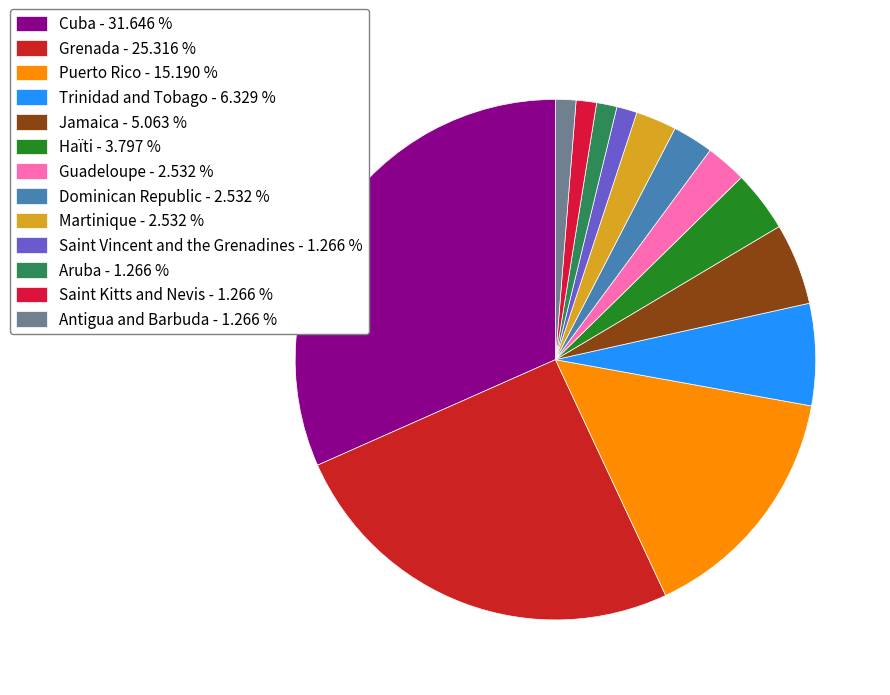

What percentage do Trinidad and Tobago and Martinique together represent?

8.9%